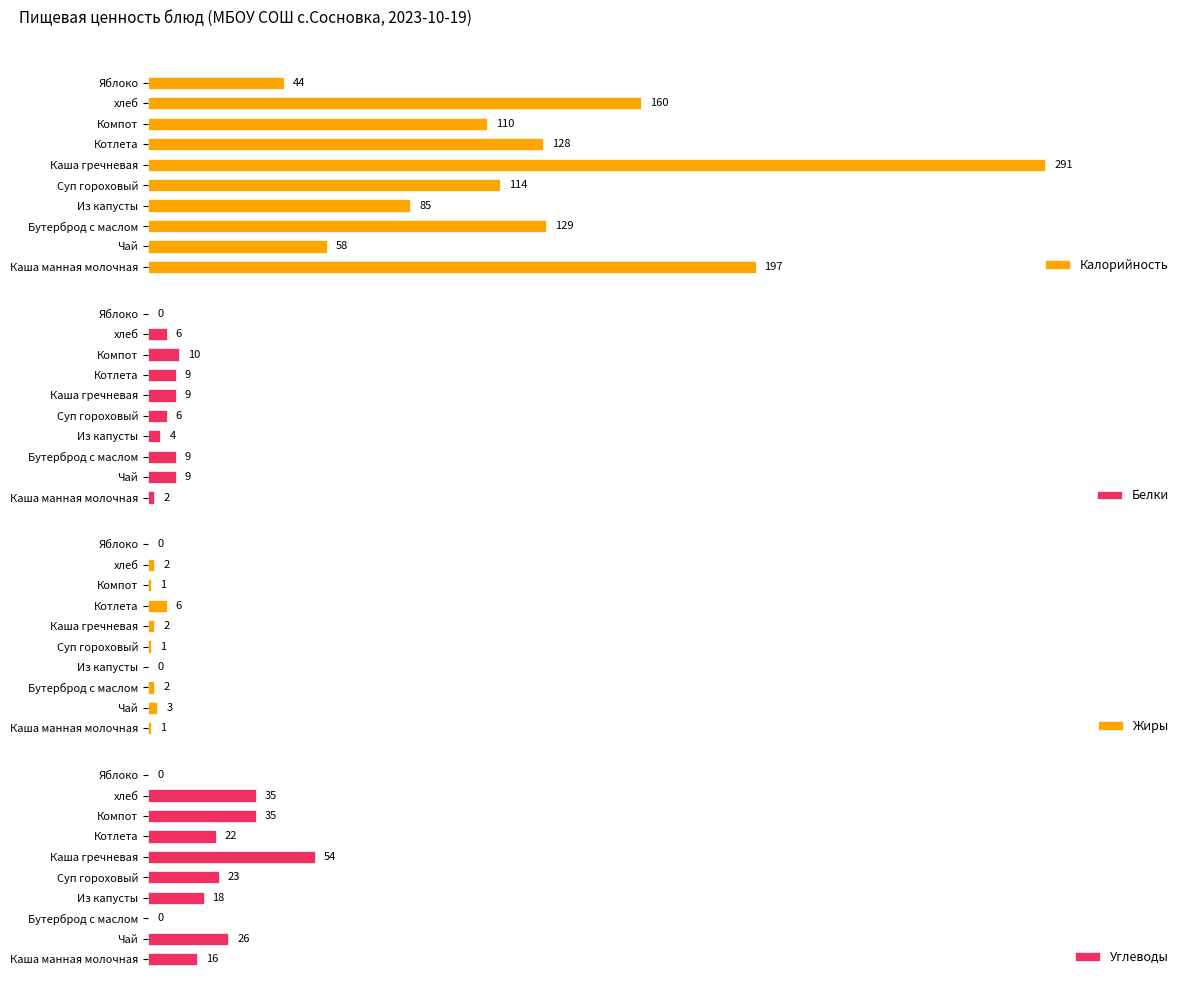

Which series has the widest spread of values?

Калорийность